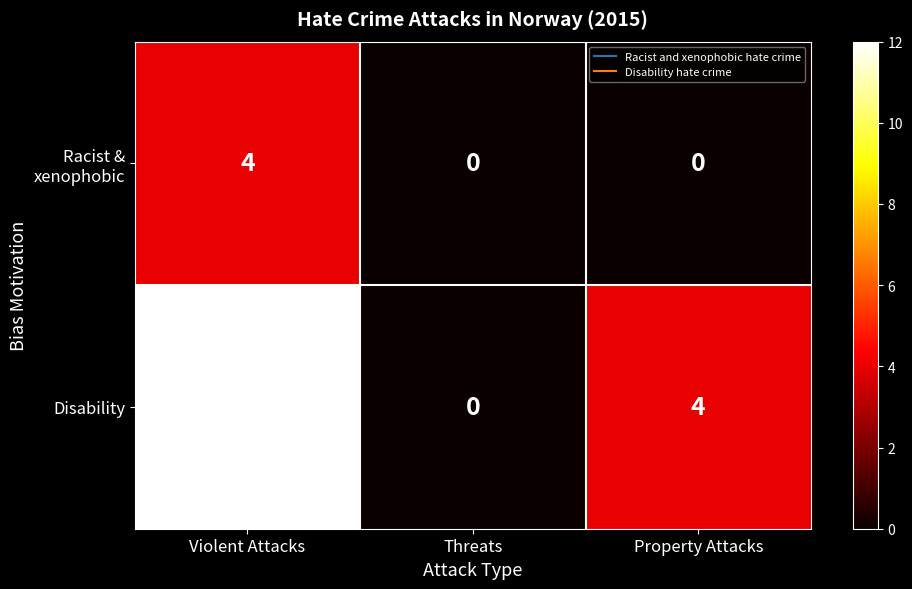

At which label does Disability first exceed 4?

Violent Attacks